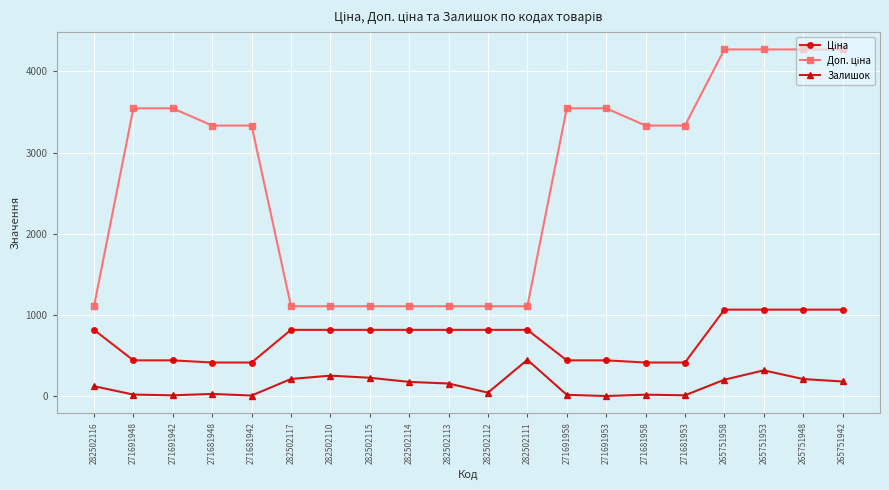

What is the spread (max minus min) of values at 282502113?

951.2